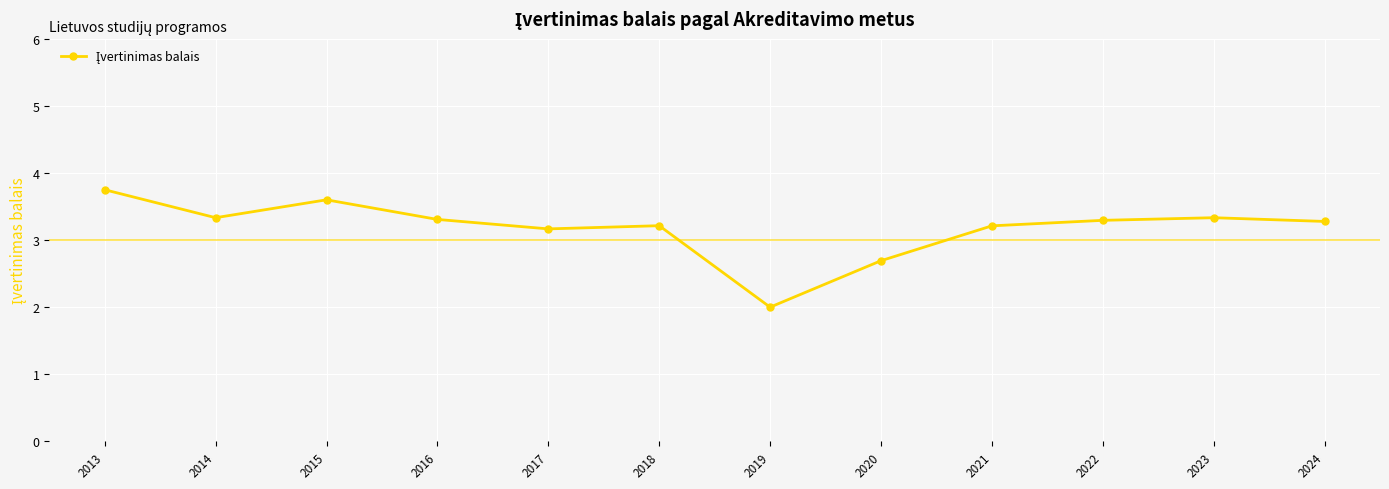

What is the average value?

3.2